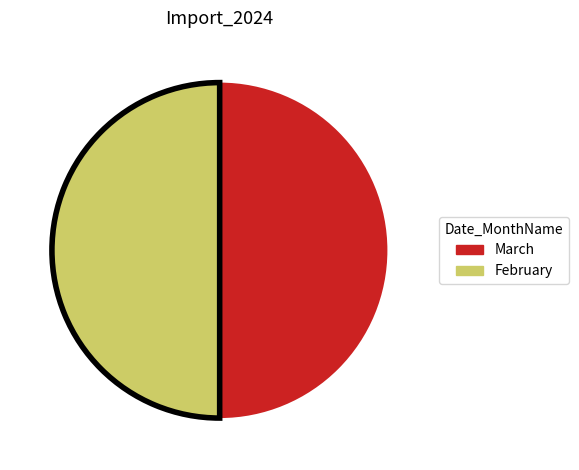

Approximately how many times larger is the value at March compared to February?

1.0